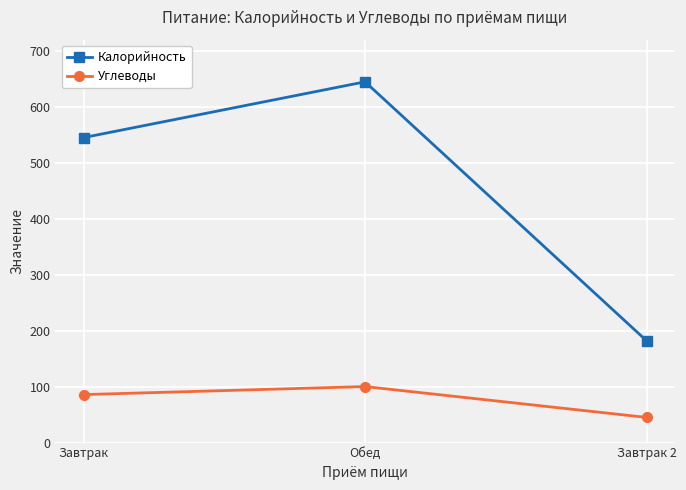

At Завтрак 2, list the series in order from smallest to largest.

Углеводы, Калорийность